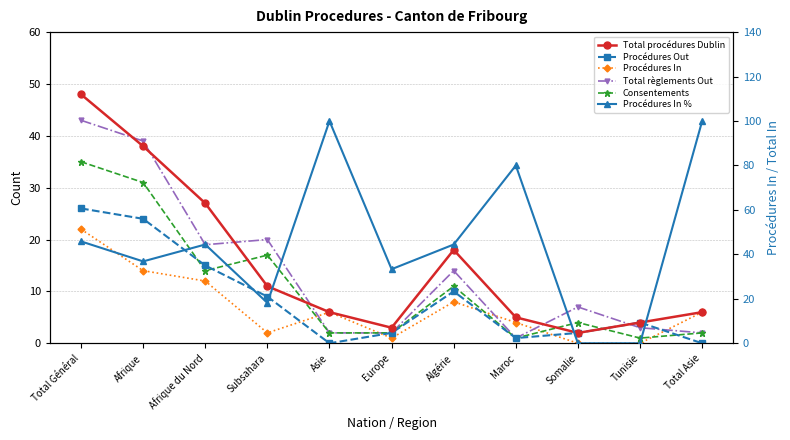

What are all the series names shown in the legend?

Total procédures Dublin, Procédures Out, Procédures In, Total règlements Out, Consentements, Procédures In %